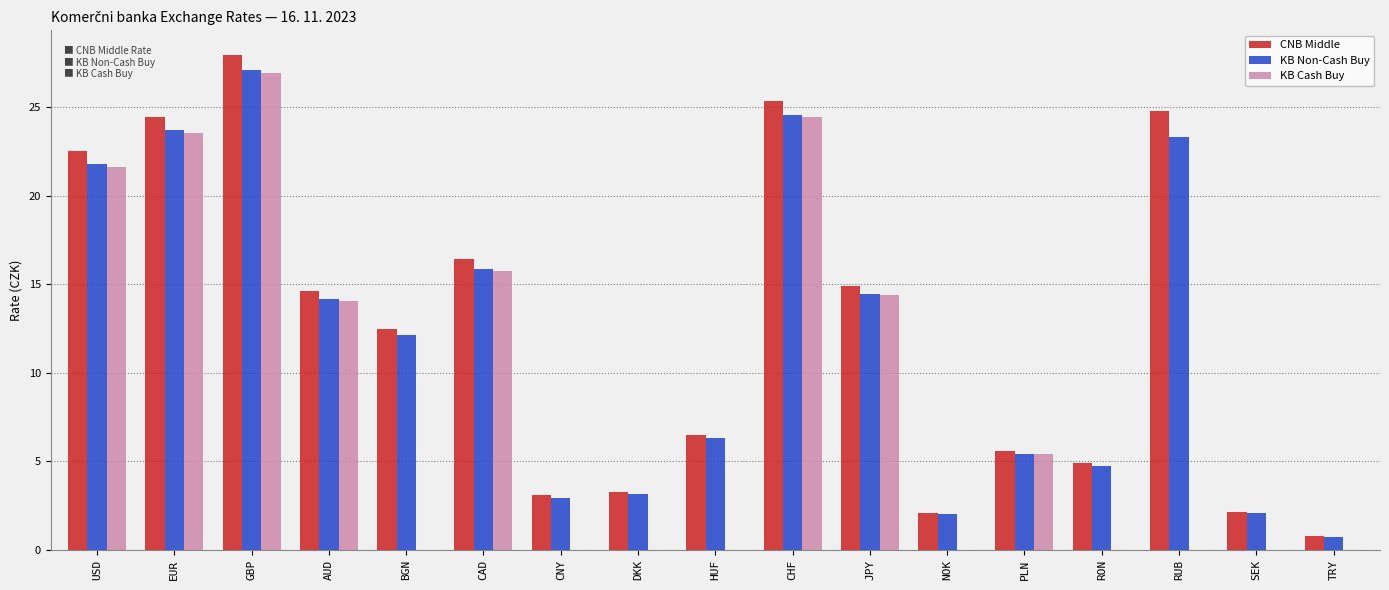

What is the greatest value displayed?

27.9